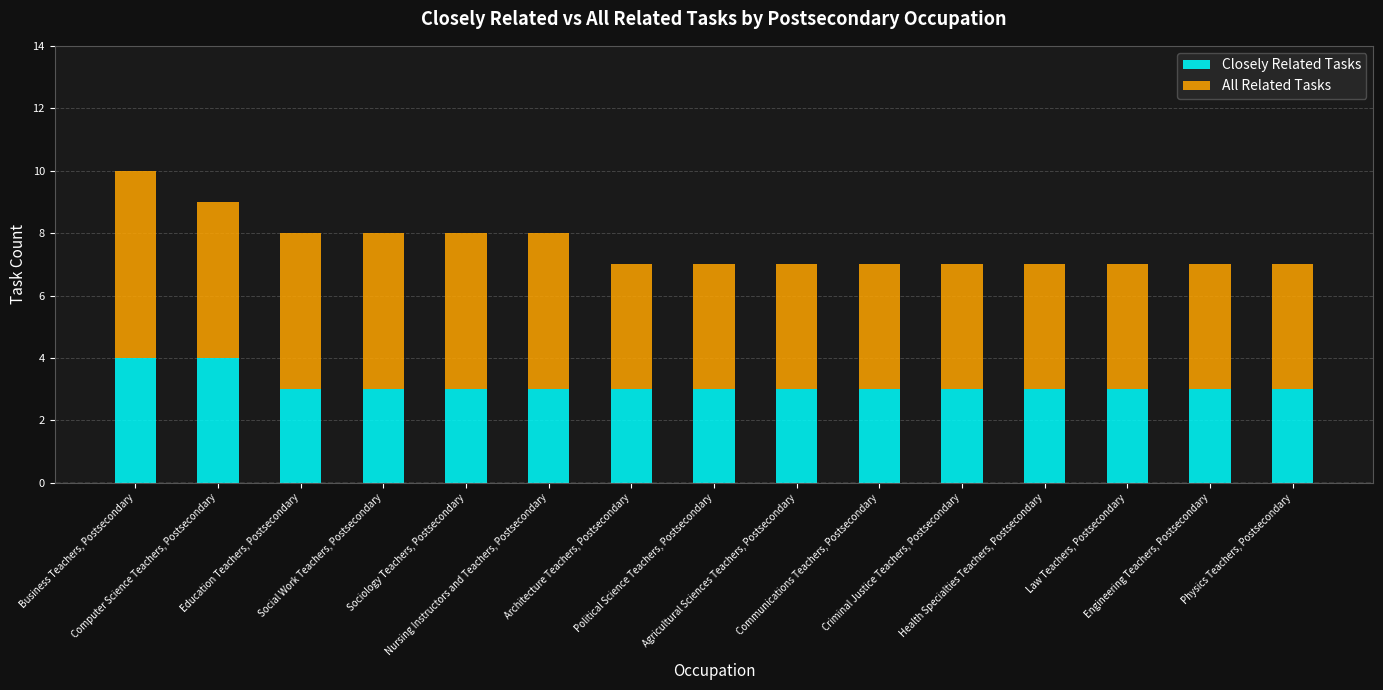

What is the sum of all Closely Related Tasks values?

47